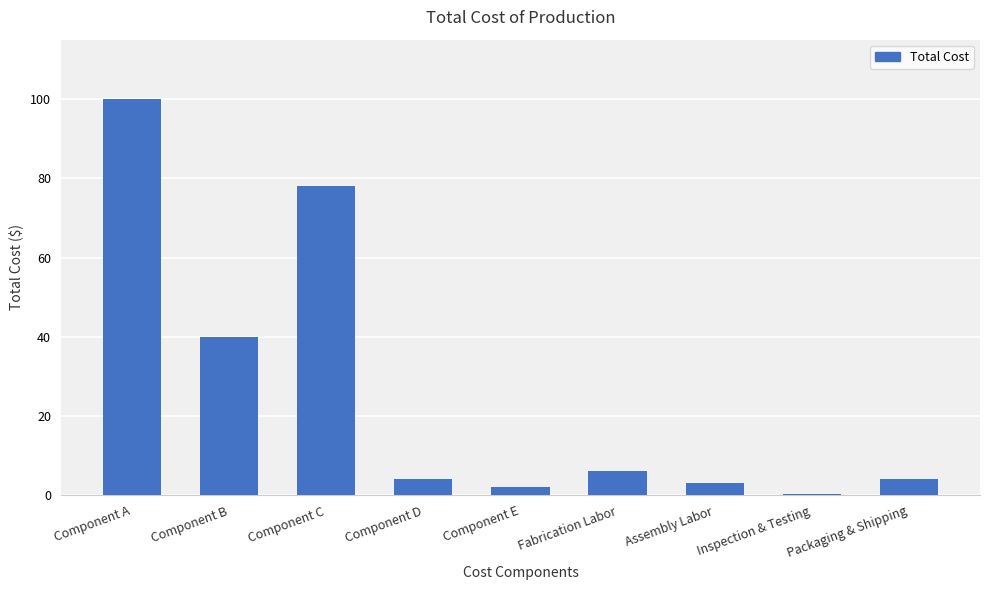

Where is the data nearest to the value 50?

Component B